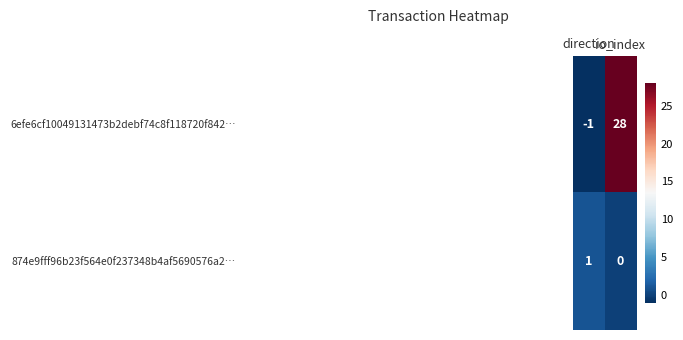

How many data points does each series have?

2